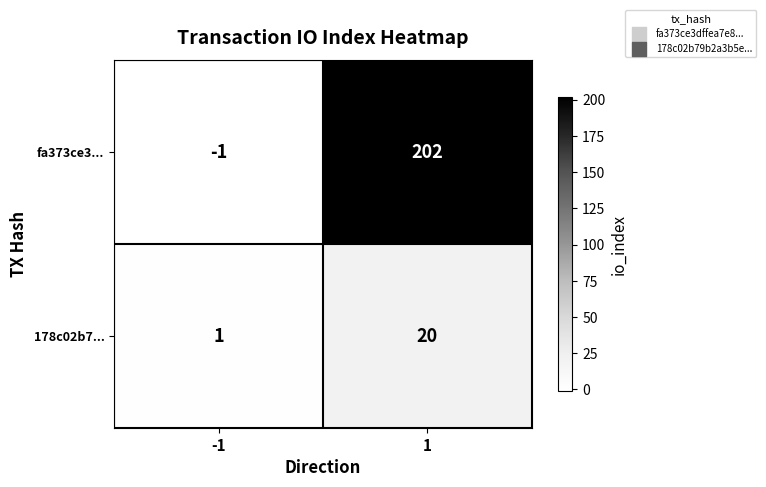

What is the greatest value displayed?

202